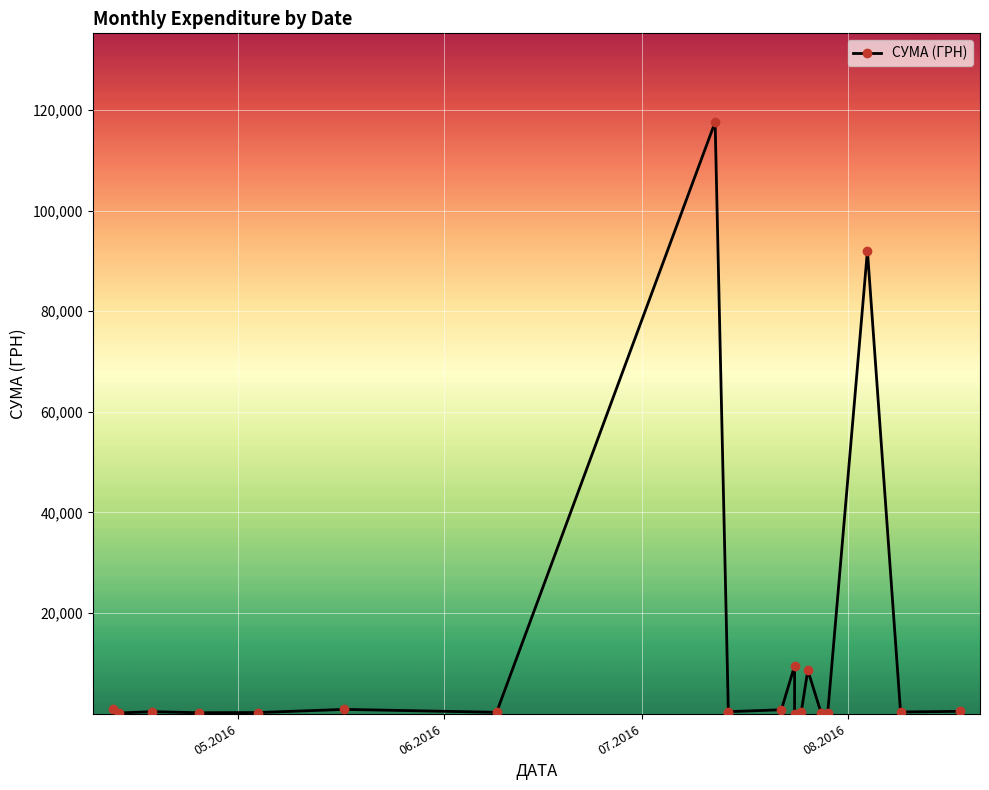

Is this an area chart (filled region under the line)?

No